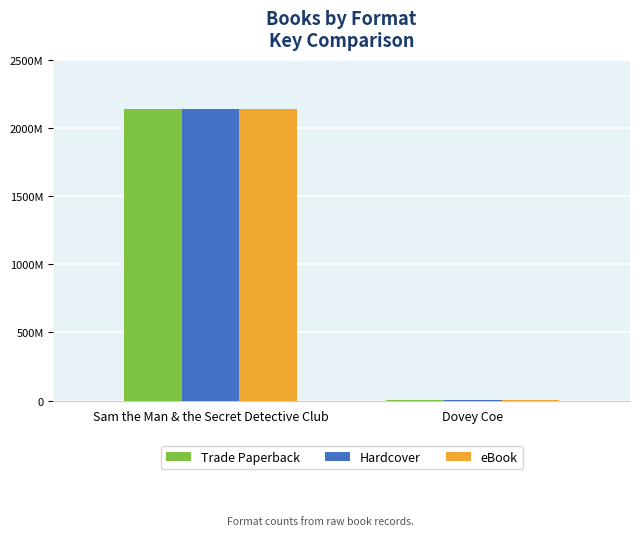

What is the lowest value of the Trade Paperback series?

1563115